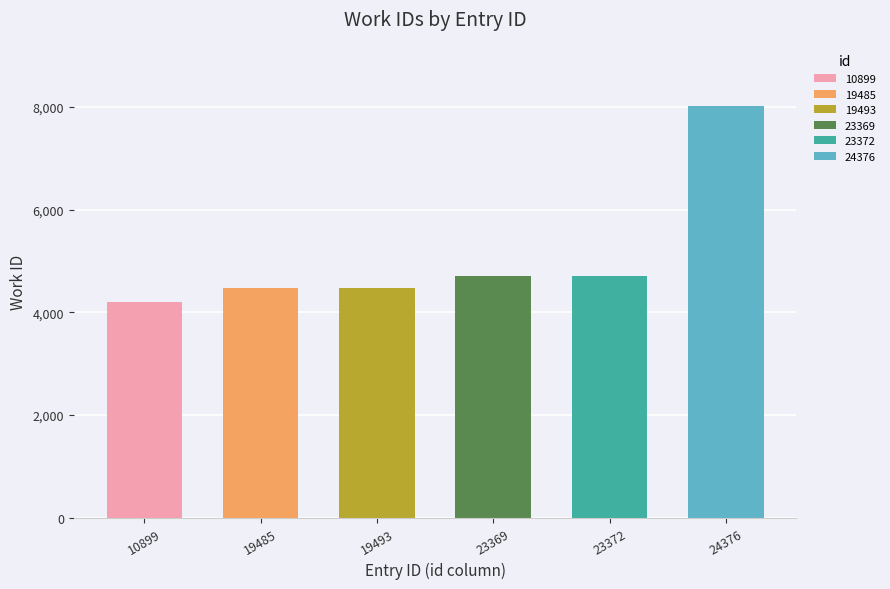

What is the smallest value displayed?

4200